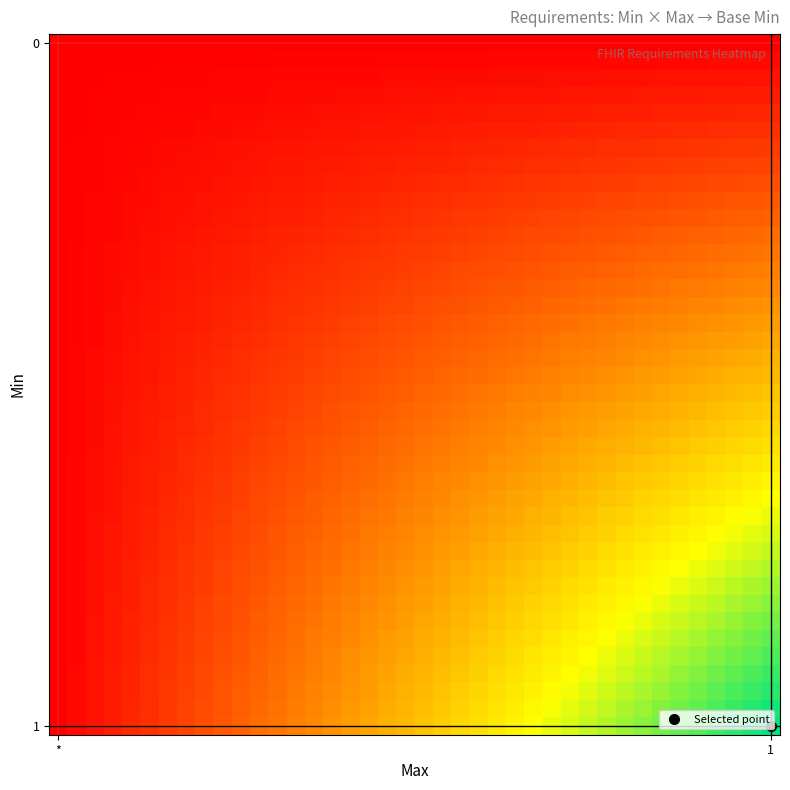

At how many categories does at least one series exceed 0?

39